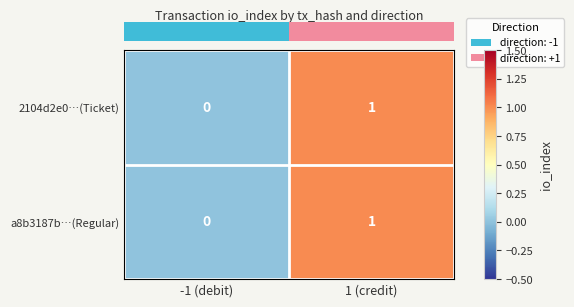

Rank the categories by a8b3187b…(Regular) value from highest to lowest.

1 (credit), -1 (debit)